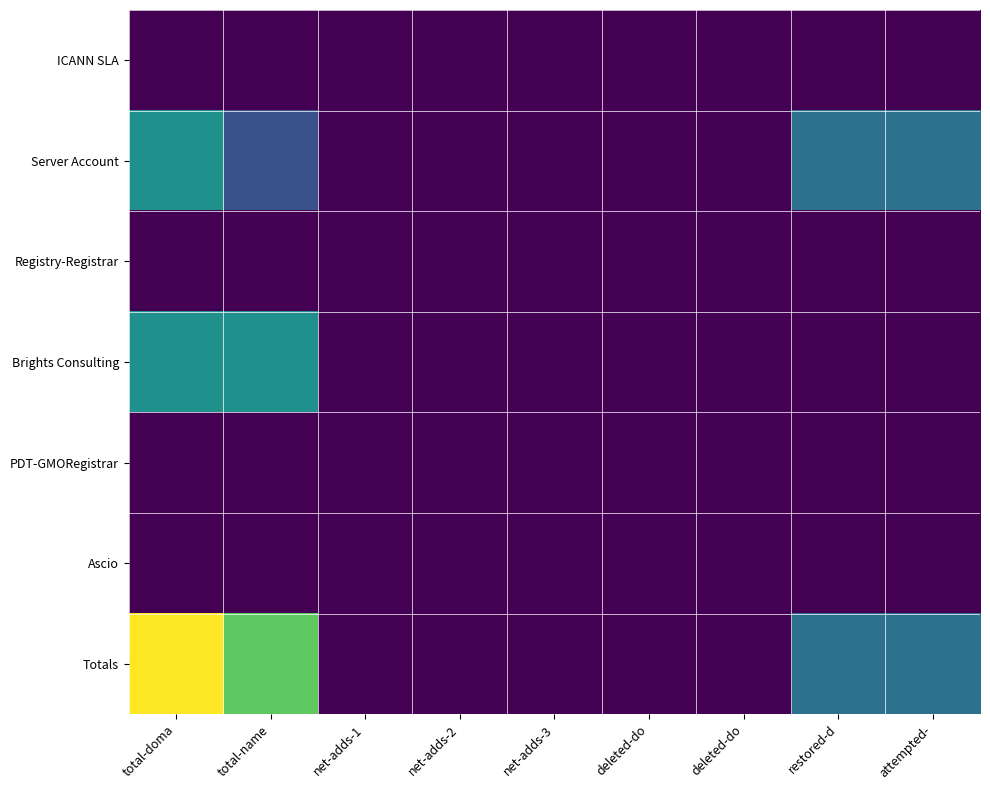

At which category does the chart reach its peak across all series?

total-doma